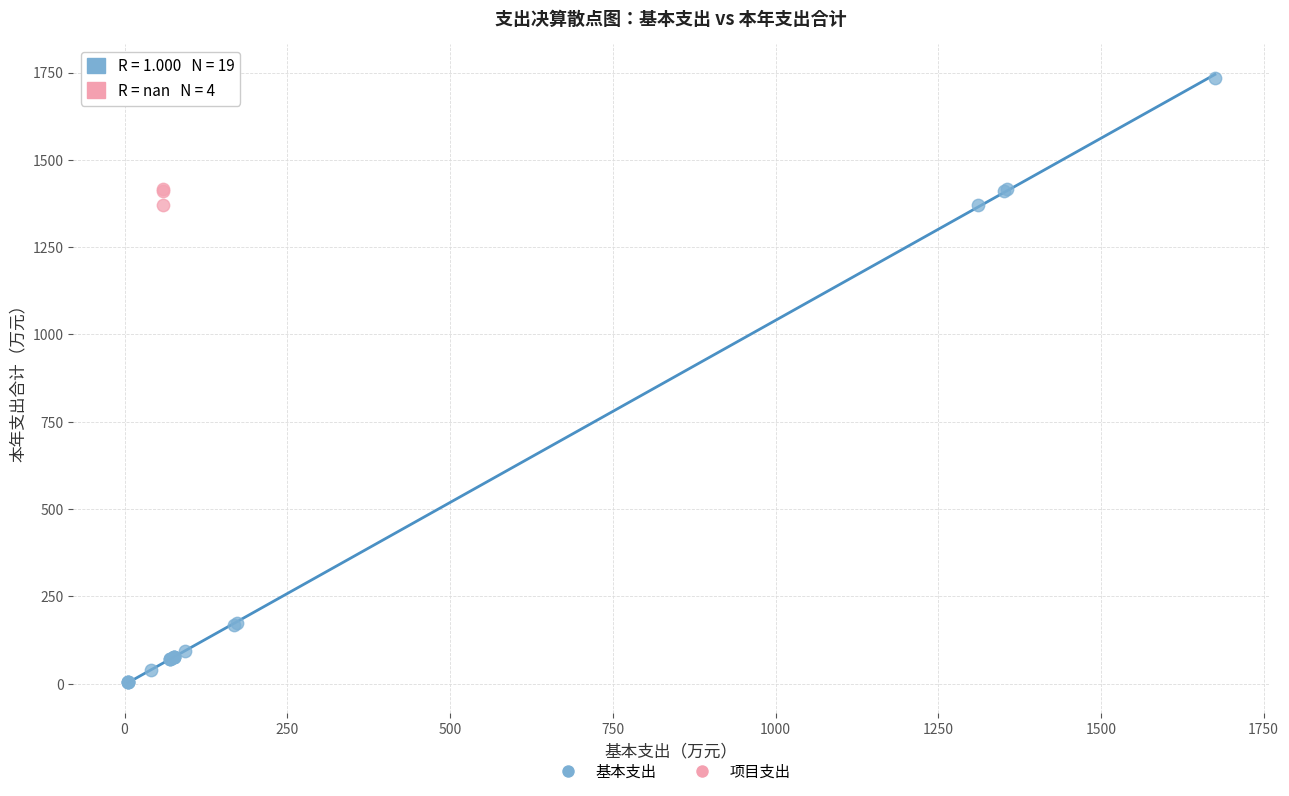

Which series has the widest spread of Y values?

基本支出